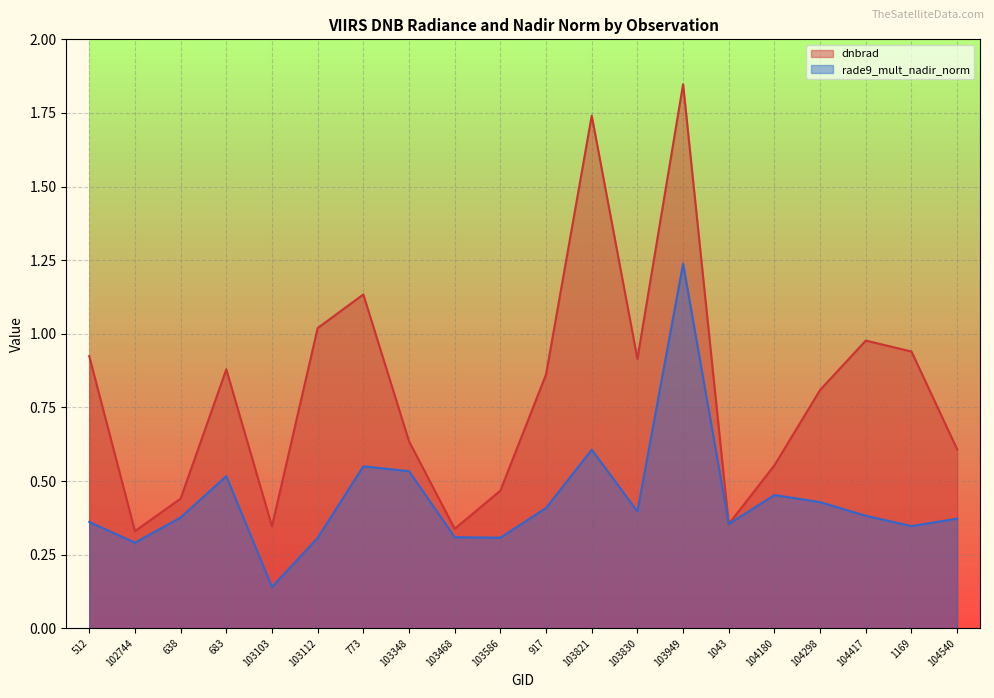

Does the chart display data point markers on the line(s)?

No